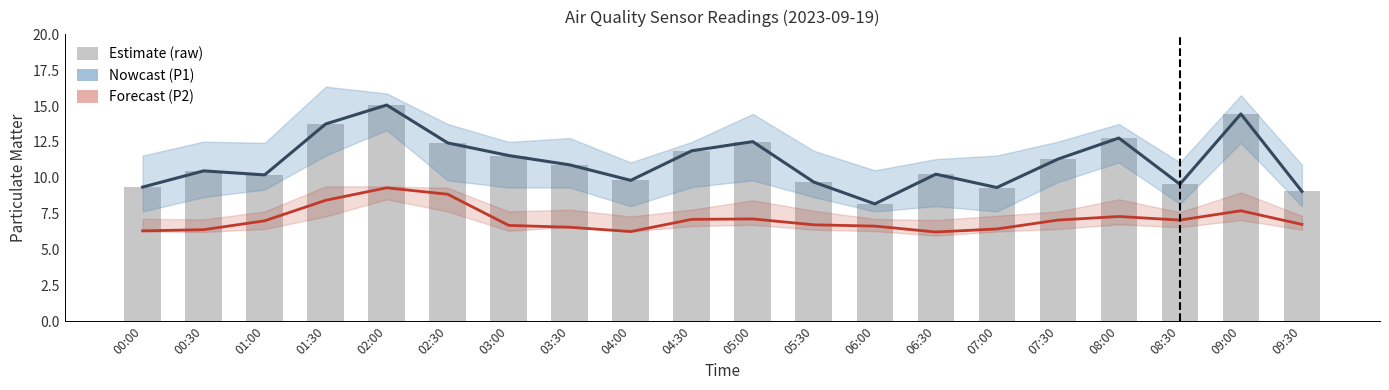

Which series has the widest spread of values?

P1 (PM10)